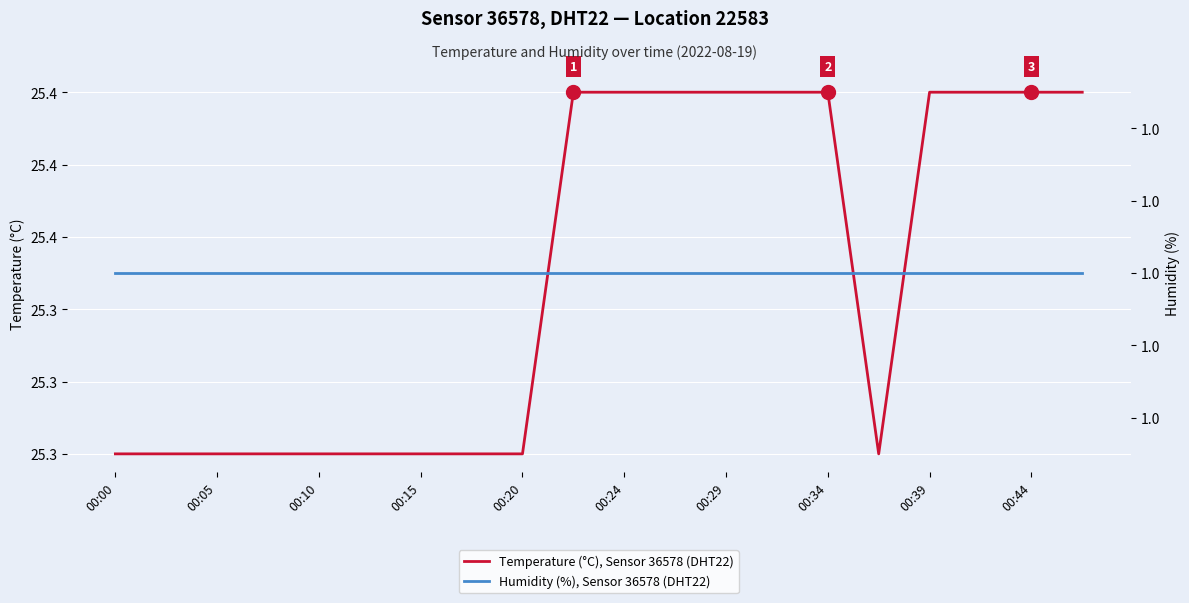

The Temperature (°C), Sensor 36578 (DHT22) series shows 15.1 at 00:24. True or false?

False